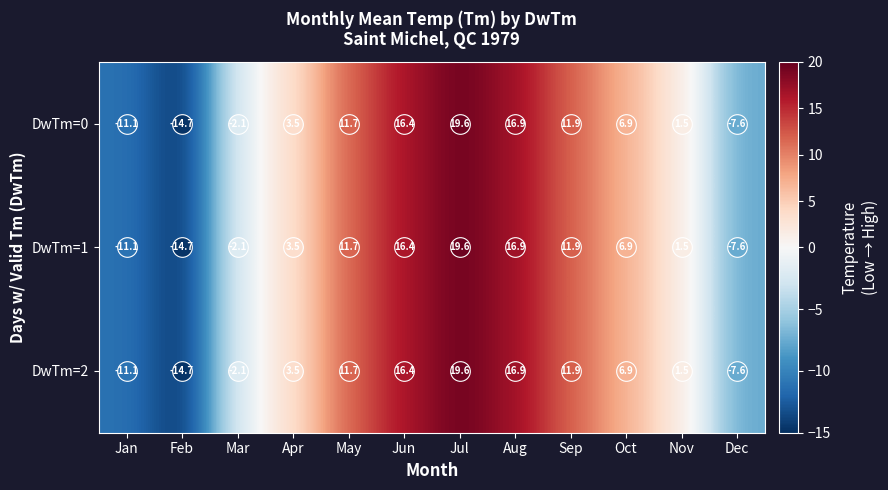

The value of DwTm=0 at Oct is 10.4. True or false?

False